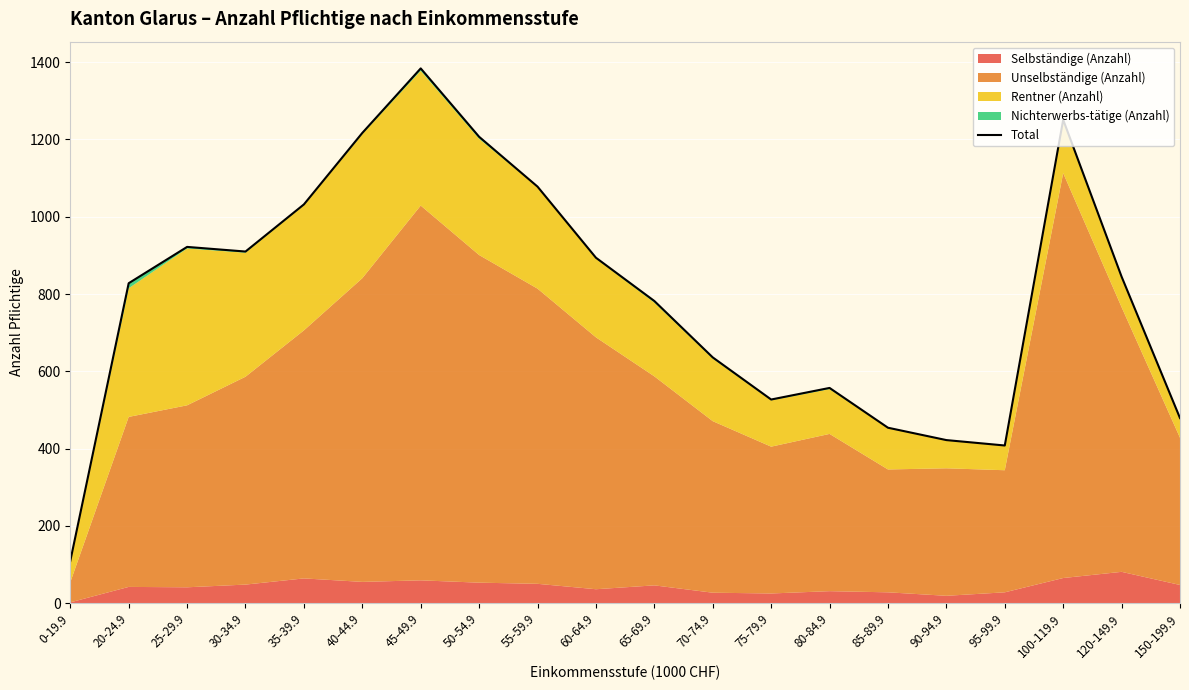

What is the average value?

797